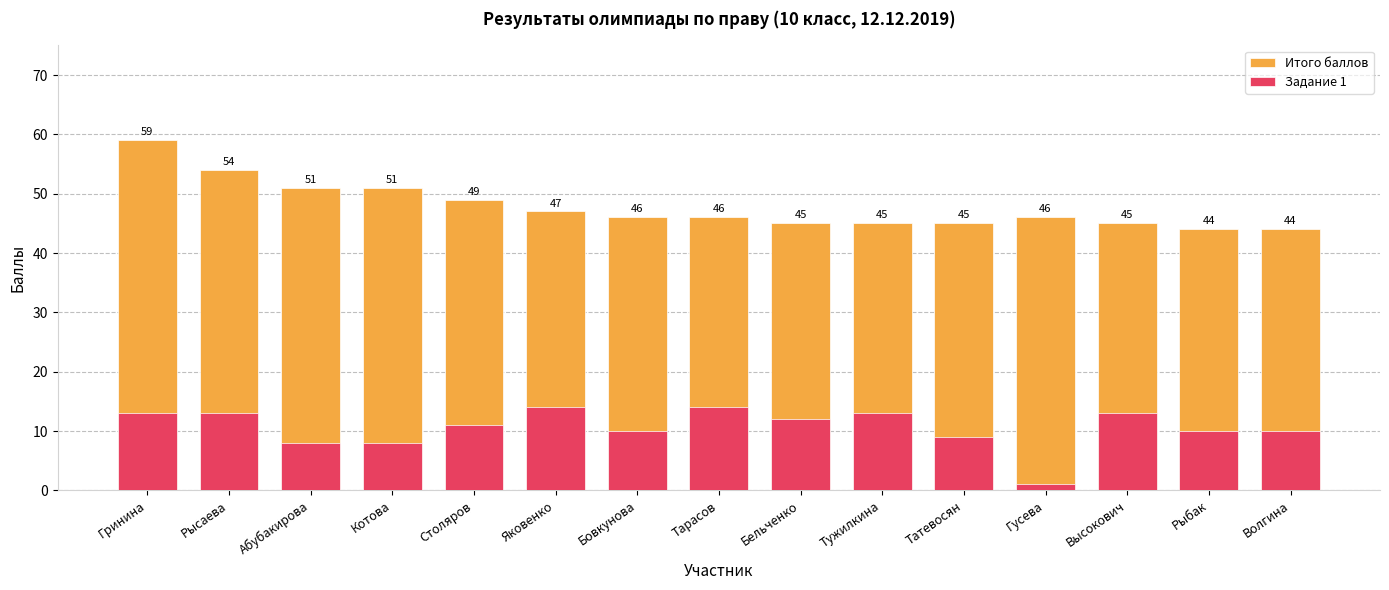

How many bars are there in total?

30